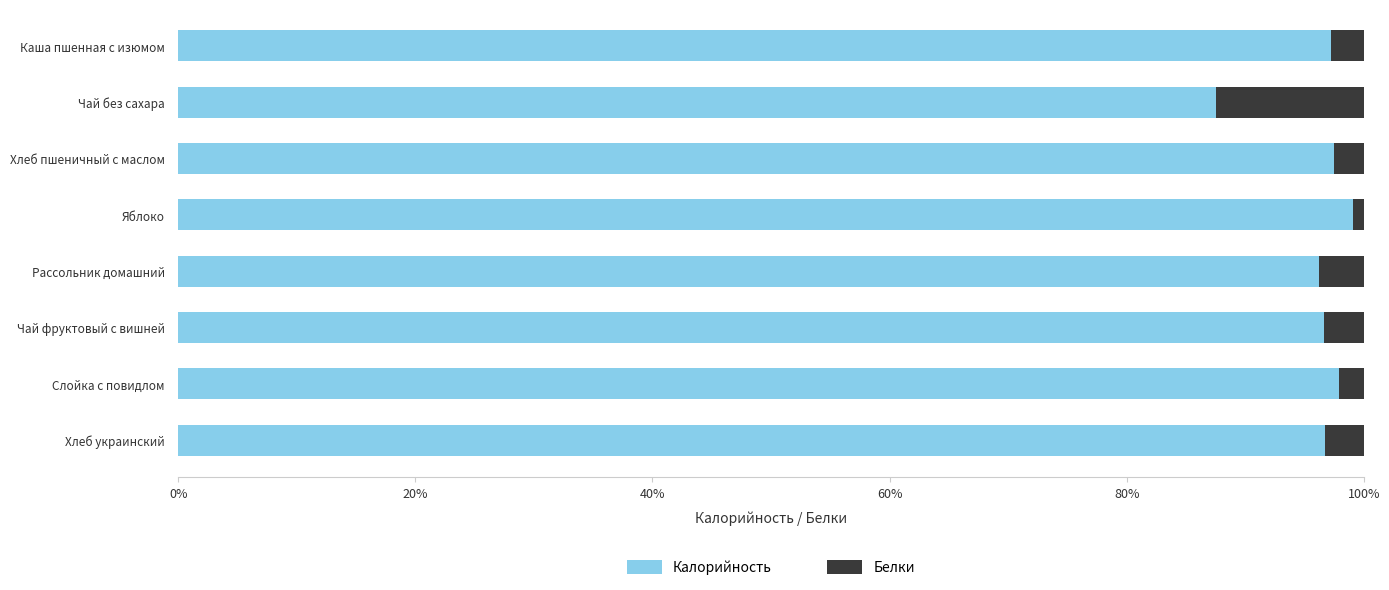

The Калорийность series shows 96.6 at Чай фруктовый с вишней. True or false?

True